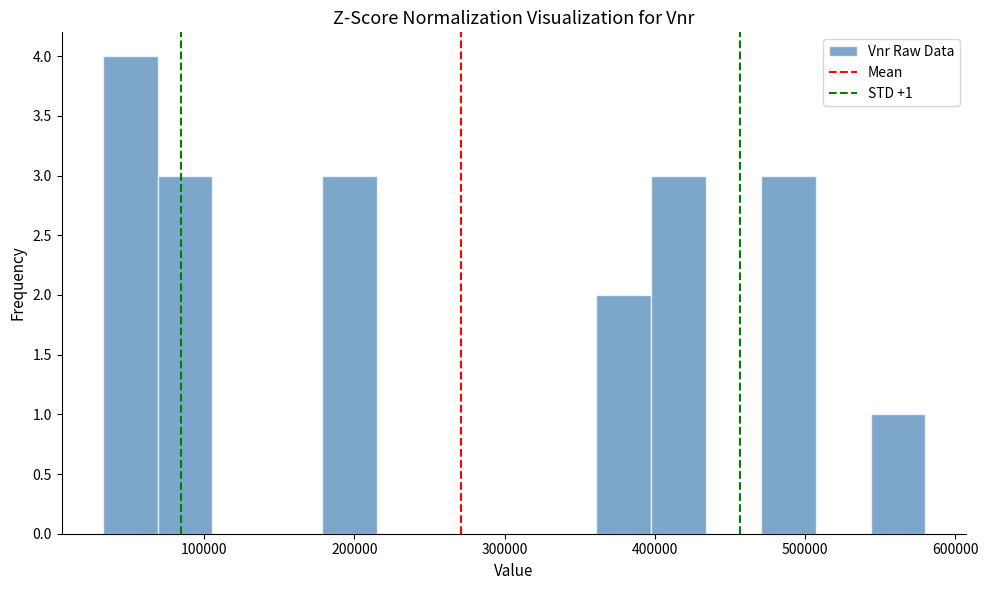

Read against the x-axis, roughly where is the centre of the tallest bar?

50000